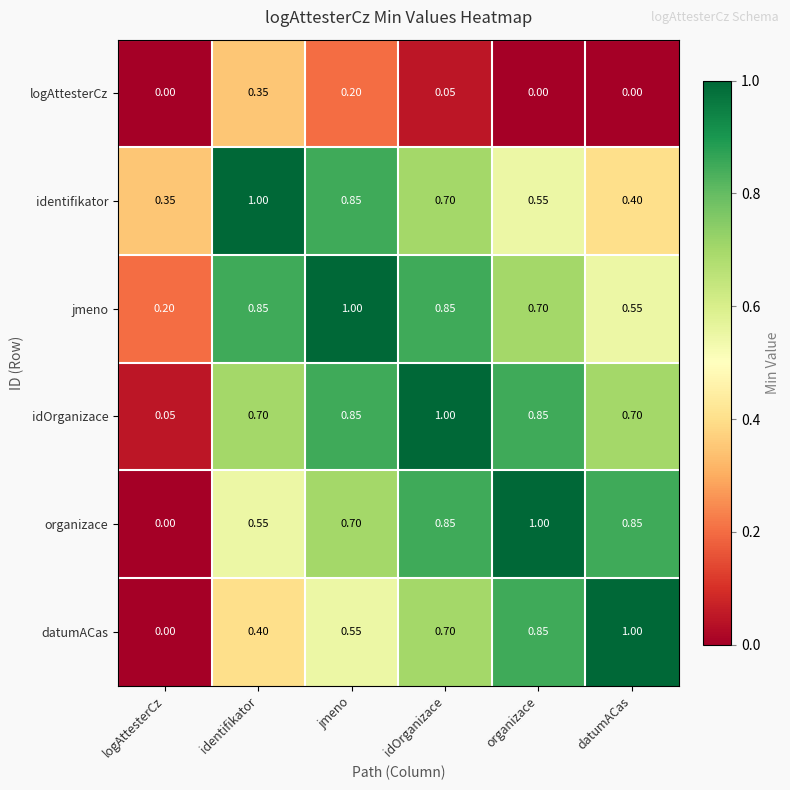

List the labels in order of datumACas value, largest first.

datumACas, organizace, idOrganizace, jmeno, identifikator, logAttesterCz